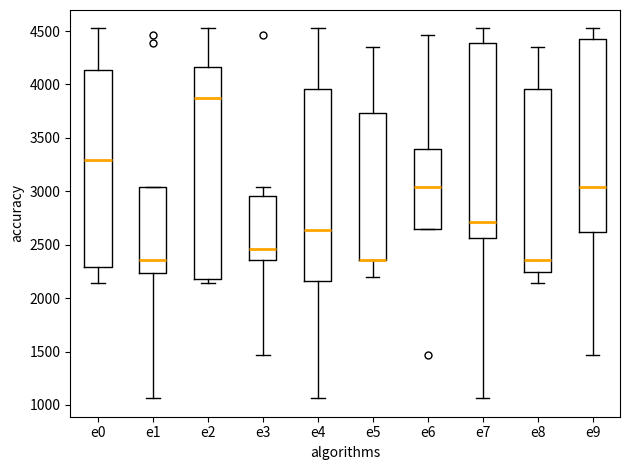

Reading left to right, transcribe this box plot: for each box, give where its median line is, the range the box spans, and where its two whiskers end, as read against the y-axis. The values are not printed on the chart, so give them approximately, as read against the axis.

e0: median 3300, box 2300 to 4150, whiskers 2150 to 4500
e1: median 2350, box 2250 to 3050, whiskers 1050 to 3050
e2: median 3850, box 2200 to 4150, whiskers 2150 to 4500
e3: median 2450, box 2350 to 2950, whiskers 1450 to 3050
e4: median 2650, box 2150 to 3950, whiskers 1050 to 4500
e5: median 2350 (drawn on the box's lower edge), box 2350 to 3750, whiskers 2200 to 4350
e6: median 3050, box 2650 to 3400, whiskers 2650 to 4450
e7: median 2700, box 2550 to 4400, whiskers 1050 to 4500
e8: median 2350, box 2250 to 3950, whiskers 2150 to 4350
e9: median 3050, box 2600 to 4400, whiskers 1450 to 4500